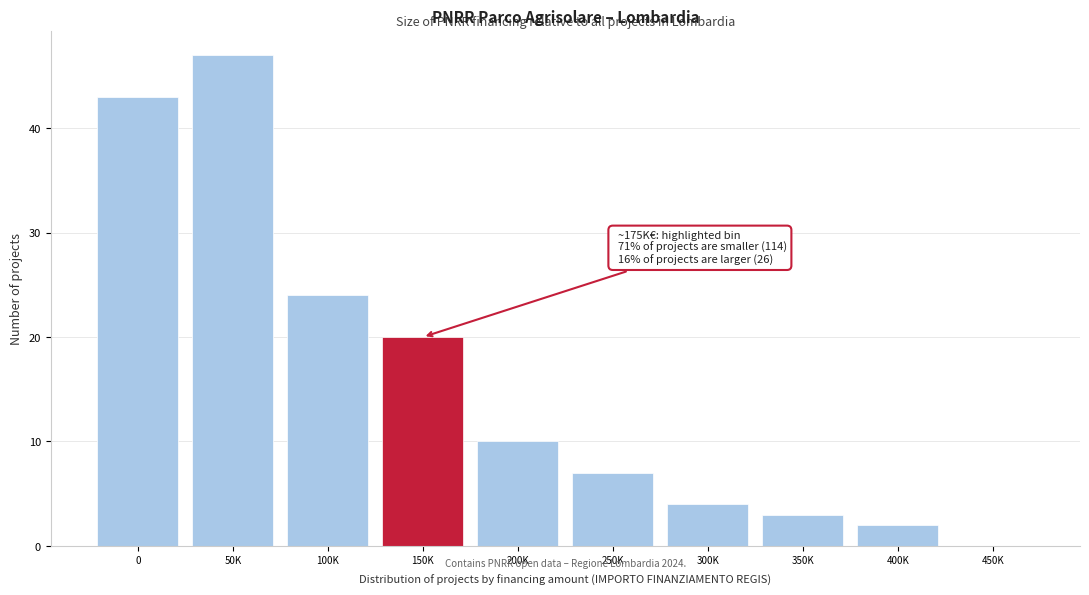

Reading right to left, list all the values displayed in this chart.

450K=0	400K=2	350K=3	300K=4	250K=7	200K=10	150K=20	100K=24	50K=47	0=43